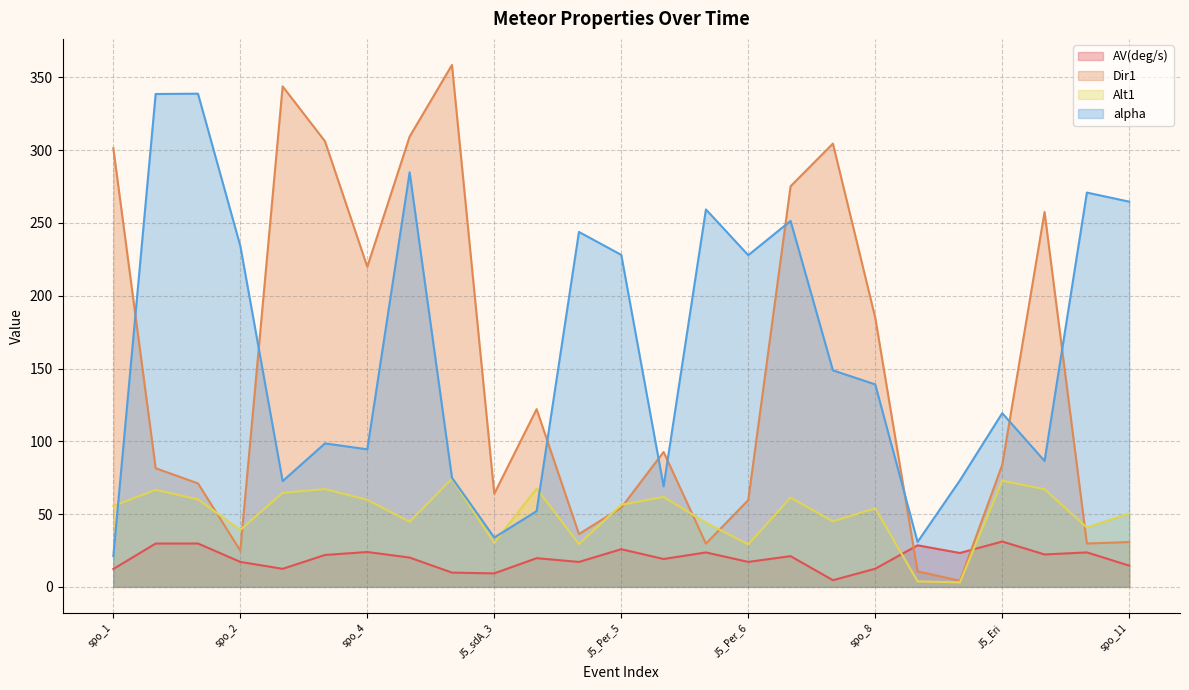

How many lines are shown in the chart?

4